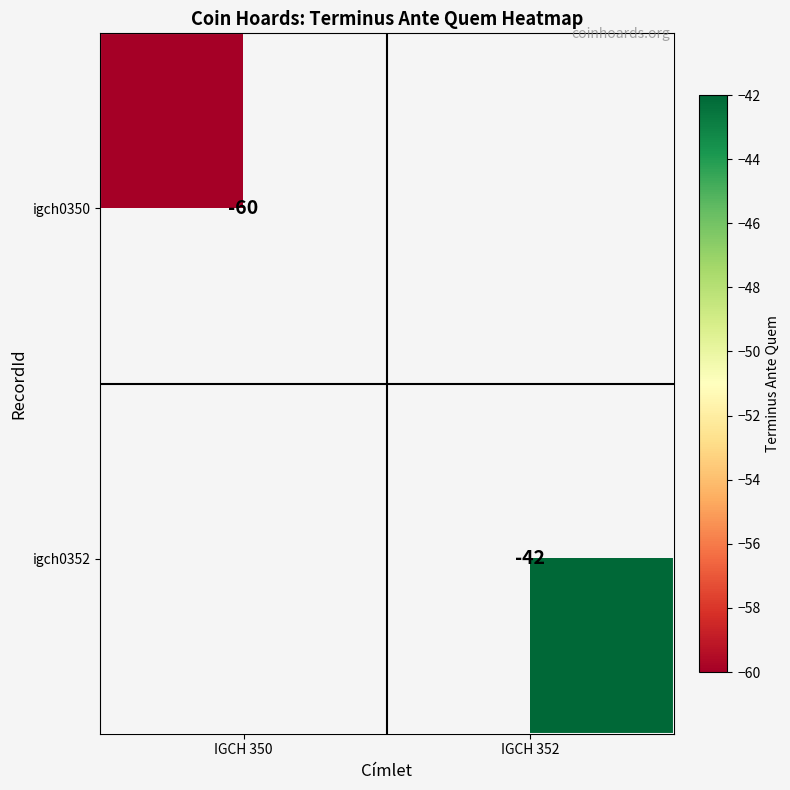

True or false: igch0350 has a value of -60 at IGCH 350.

True